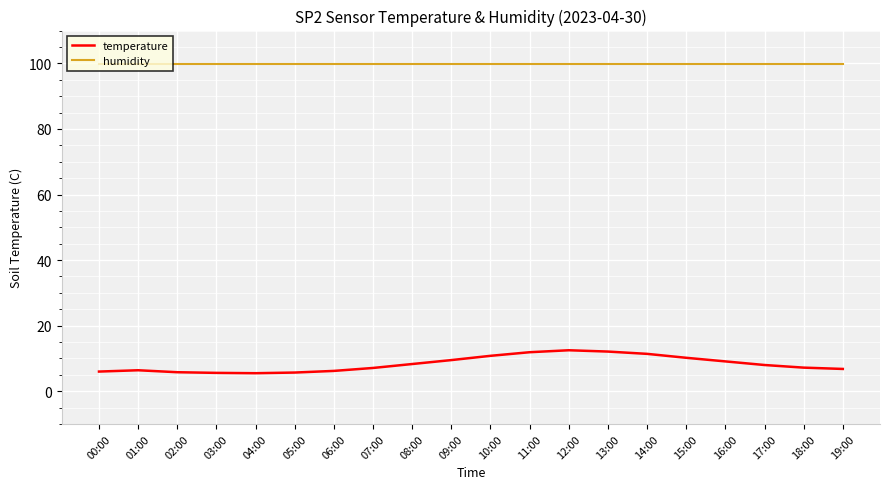

List the series in order of their overall mean, highest first.

humidity, temperature